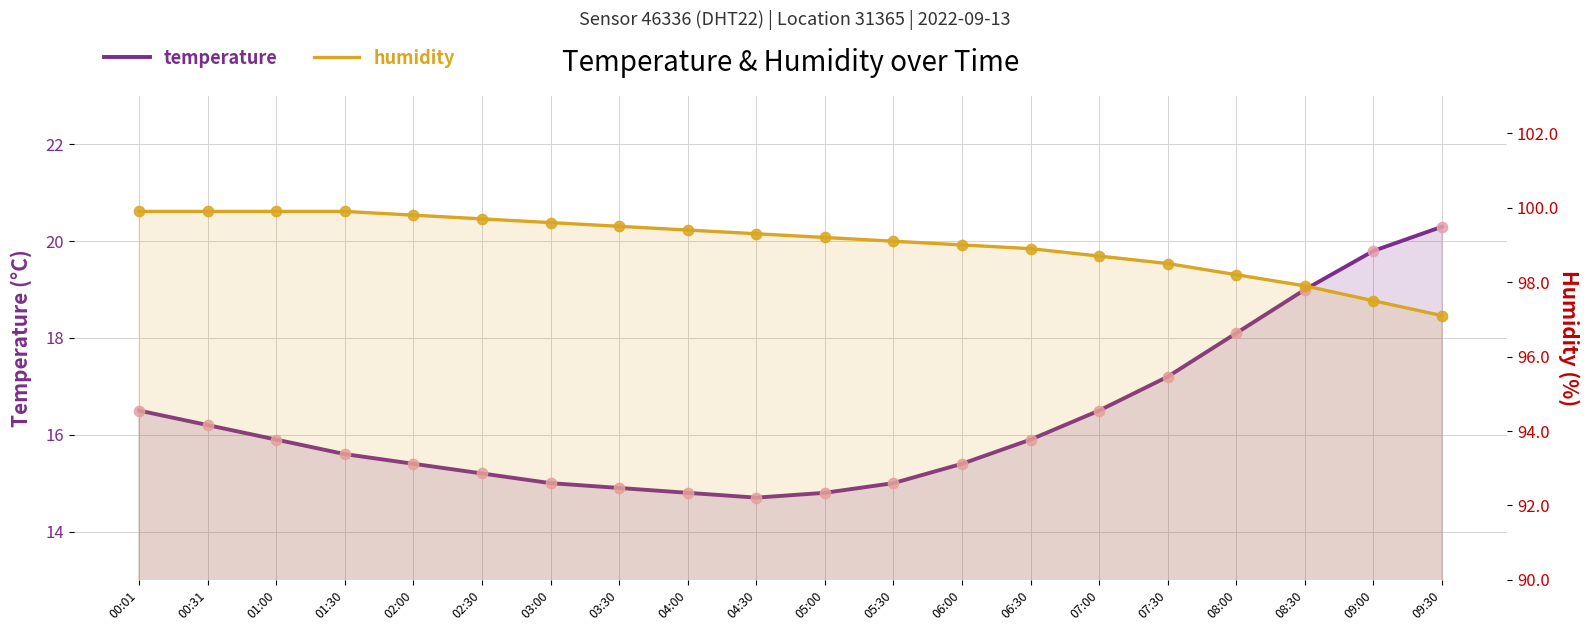

At how many categories does at least one series exceed 89?

20